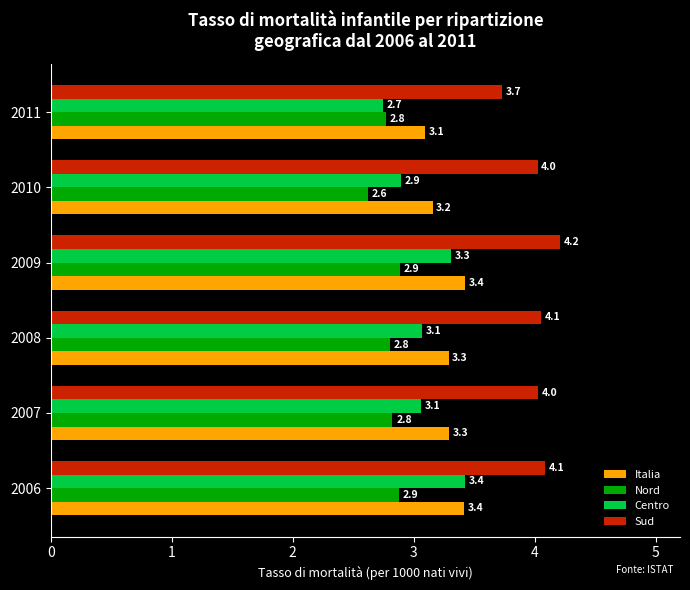

What is the smallest value displayed?

2.6